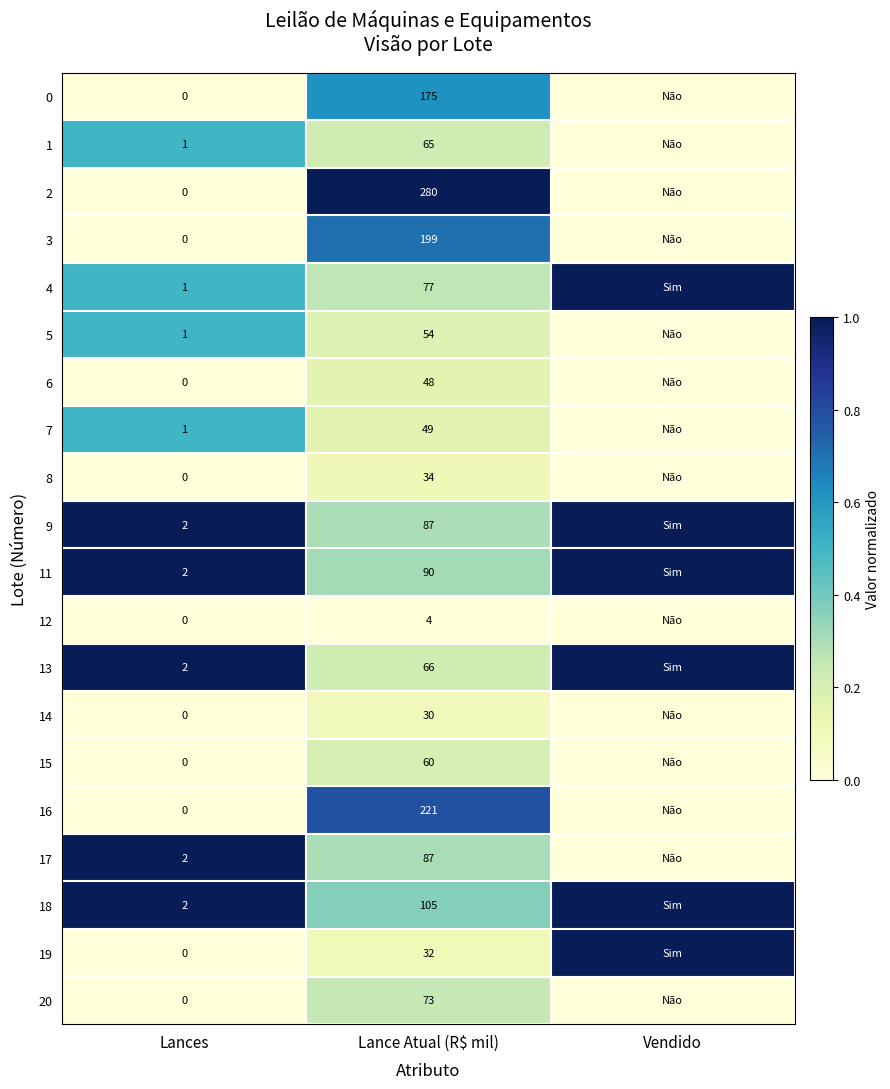

What is the spread (max minus min) of values at Lances?

2